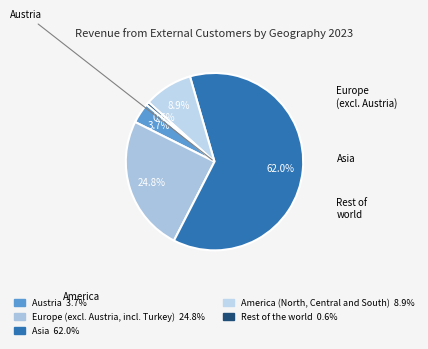

To the nearest percent, what is the difference between the Austria and Europe (excl. Austria, incl. Turkey) slice percentages?

21%